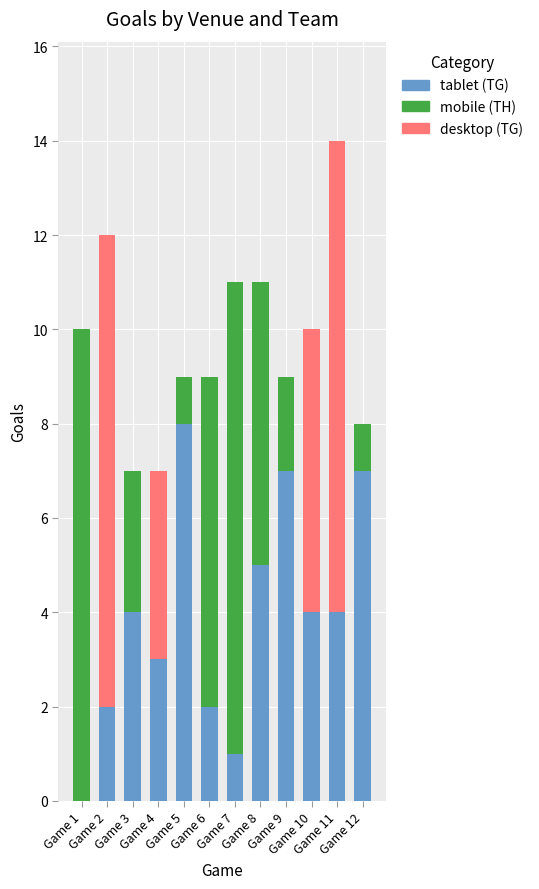

What is the total value across all series at Game 4?

7